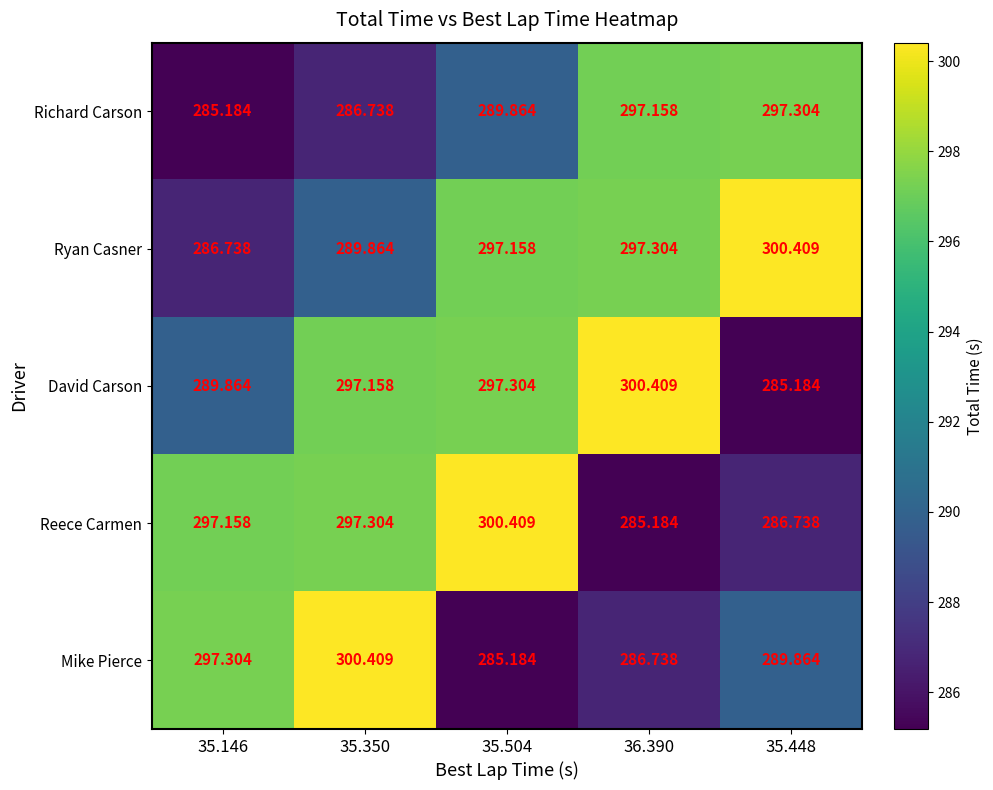

What is the smallest value displayed?

285.2